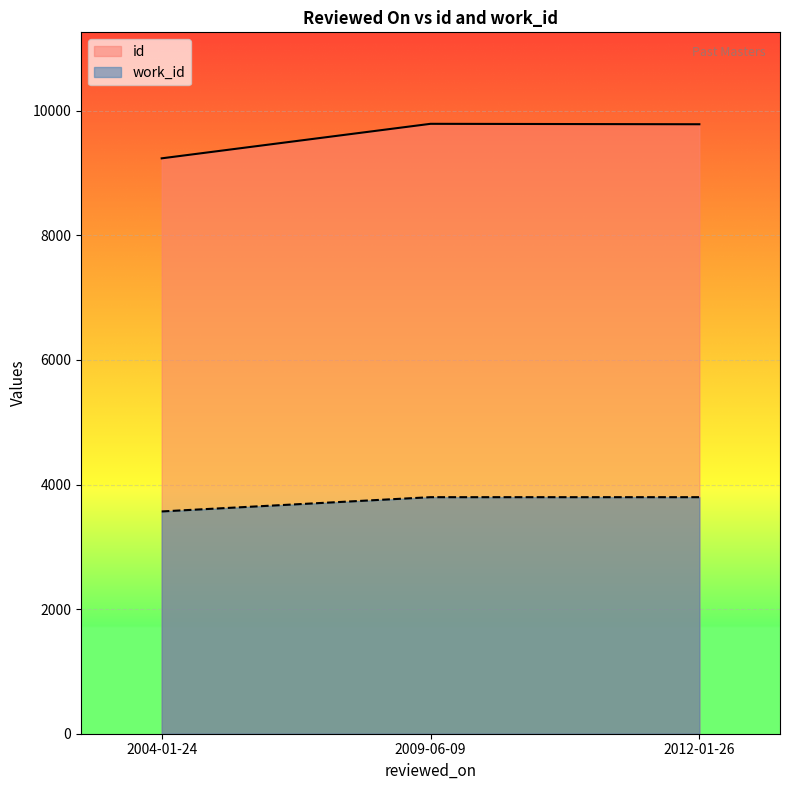

At which category is the sum across all series the highest?

2009-06-09